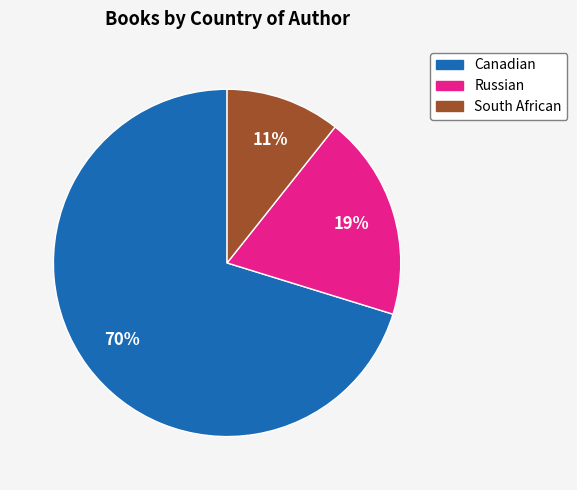

What percentage is the South African slice, to the nearest percent?

11%